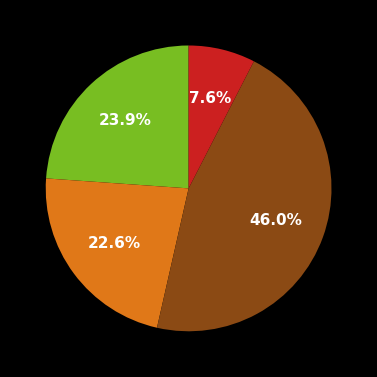

Is there any slice that represents more than half of the pie?

No